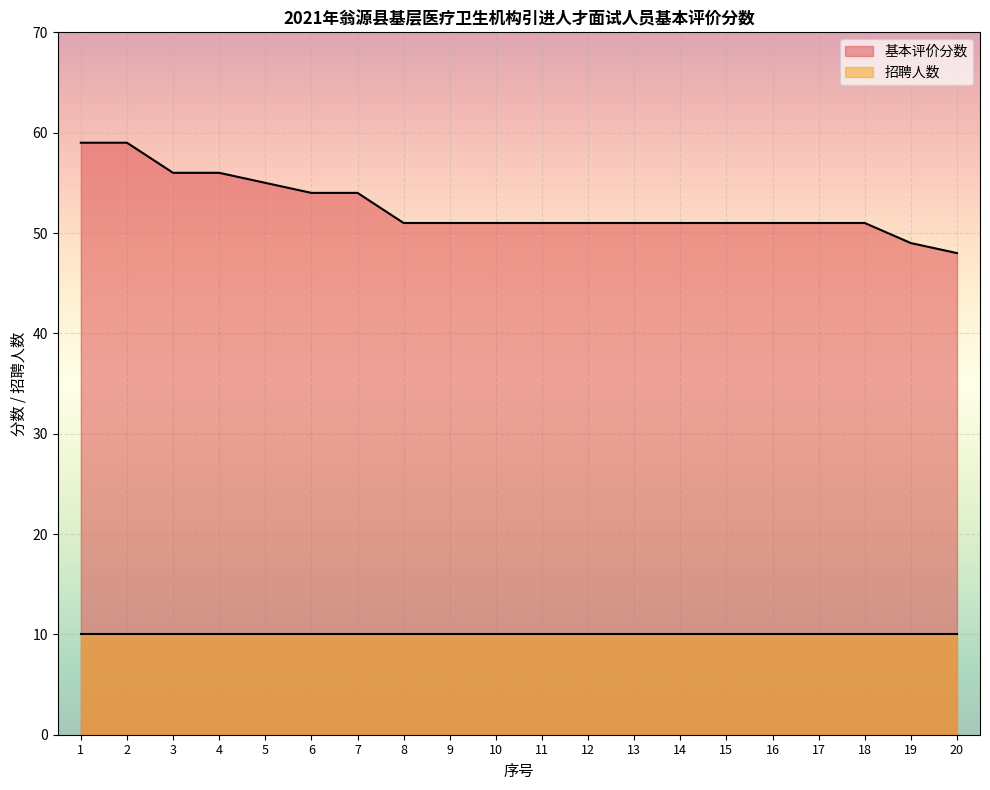

What is the ratio of the value at 12 to the value at 20?

1.1